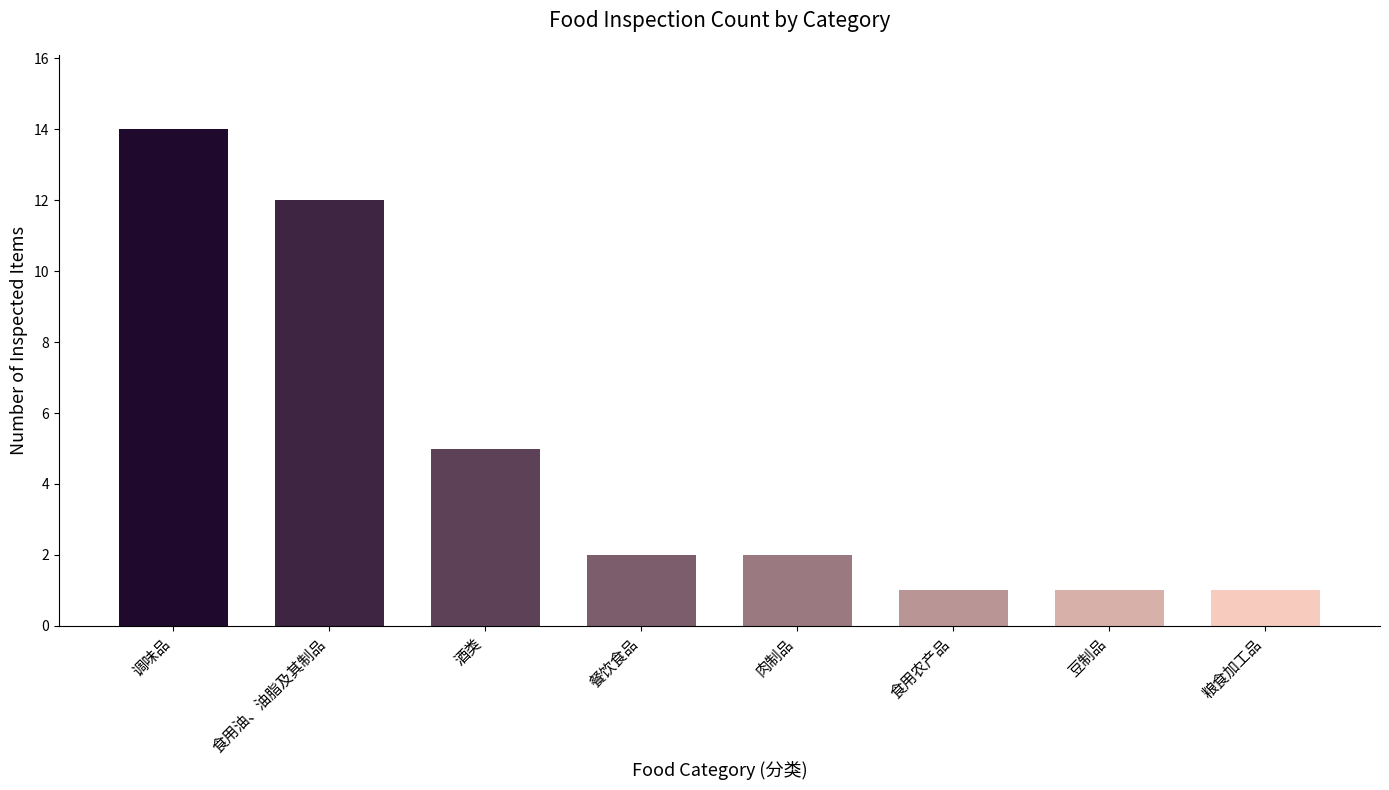

Between 餐饮食品 and 粮食加工品, which is larger?

餐饮食品